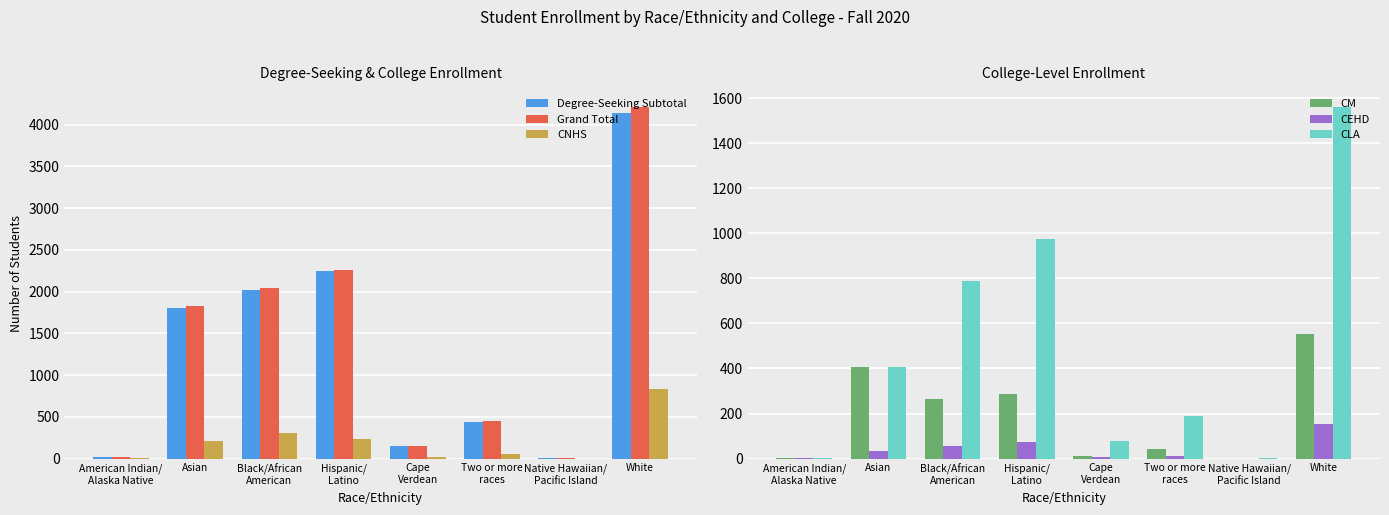

How many bars are there in total?

48